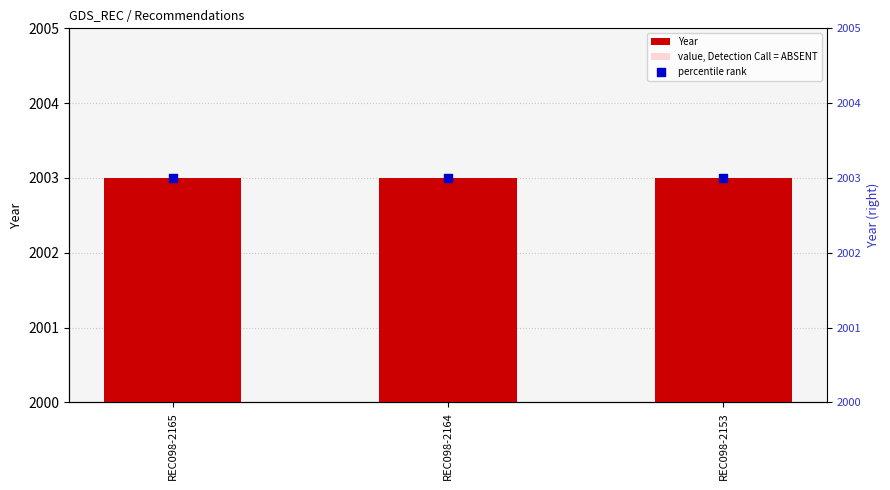

Is the value of Year at REC098-2153 greater than the value of value, Detection Call = ABSENT at REC098-2165?

Yes